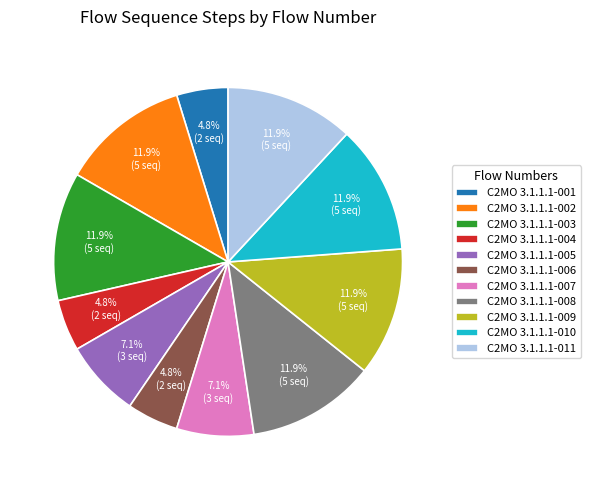

To the nearest percent, what portion does C2MO 3.1.1.1-010 represent?

12%